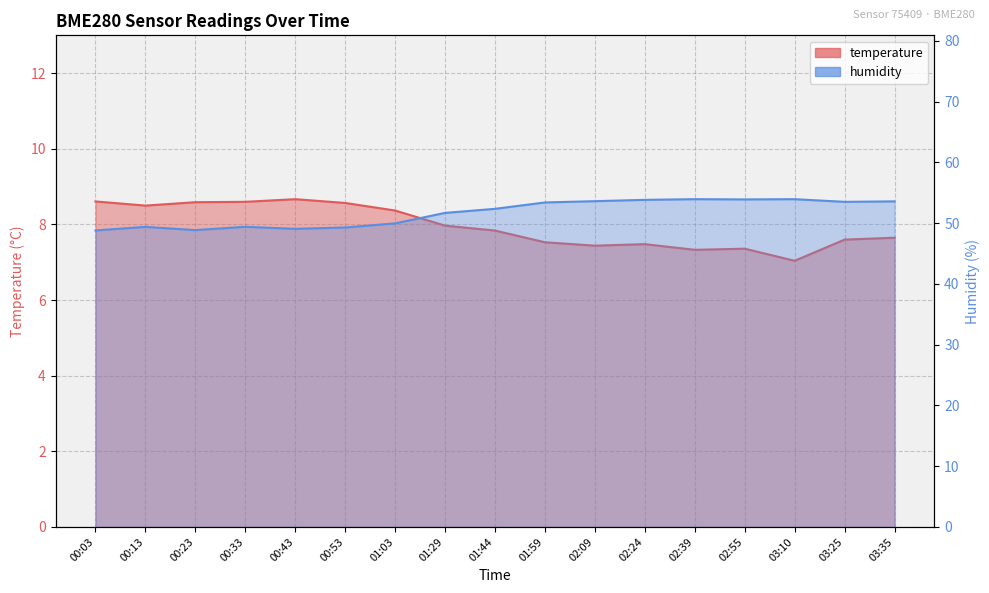

What position from the left is 03:35?

17